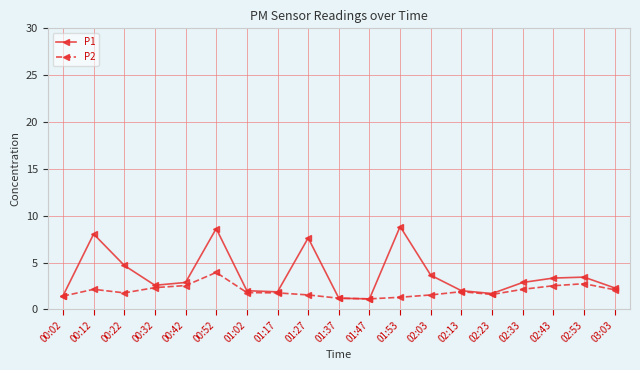

What is the lowest value of the P2 series?

1.1